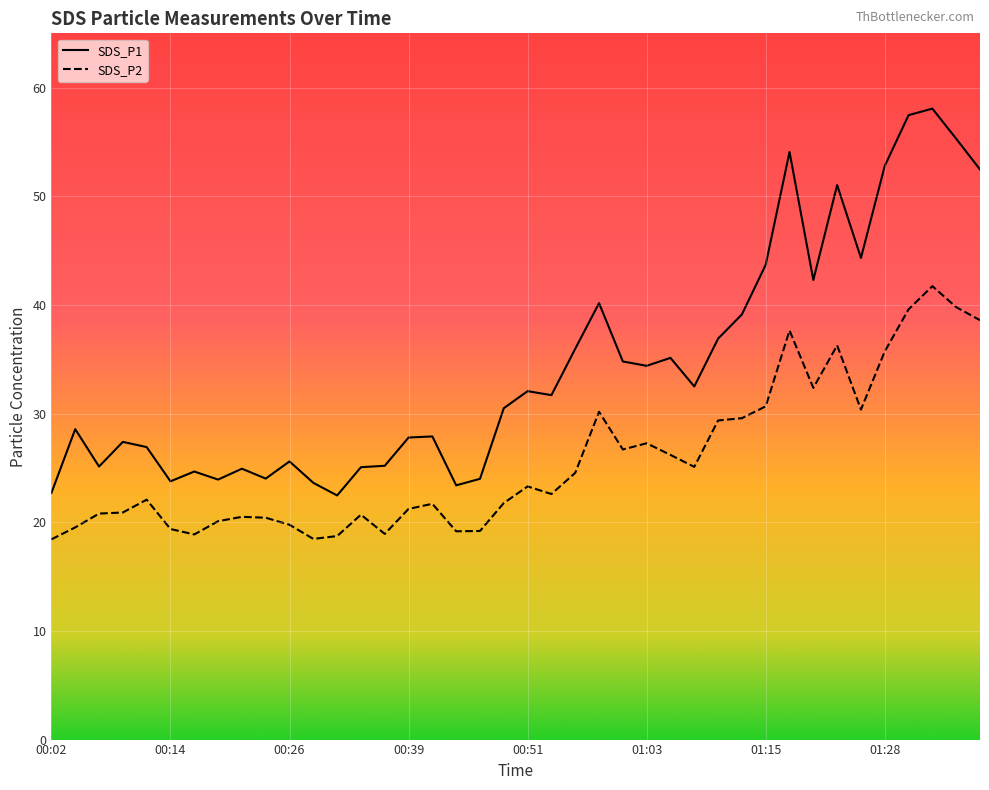

Does the chart display data point markers on the line(s)?

No